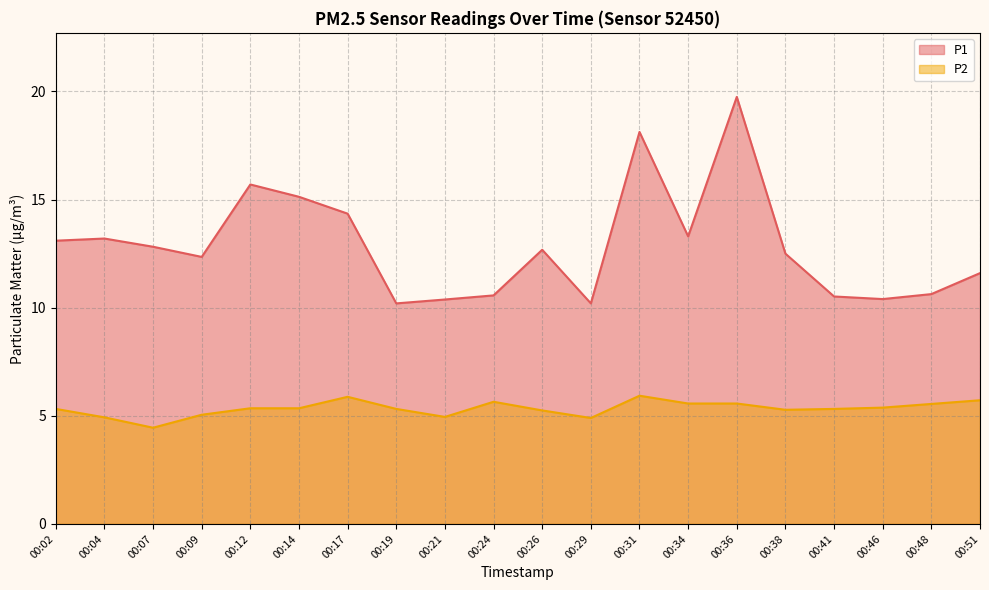

Where is P2 nearest to the value 5?

00:09